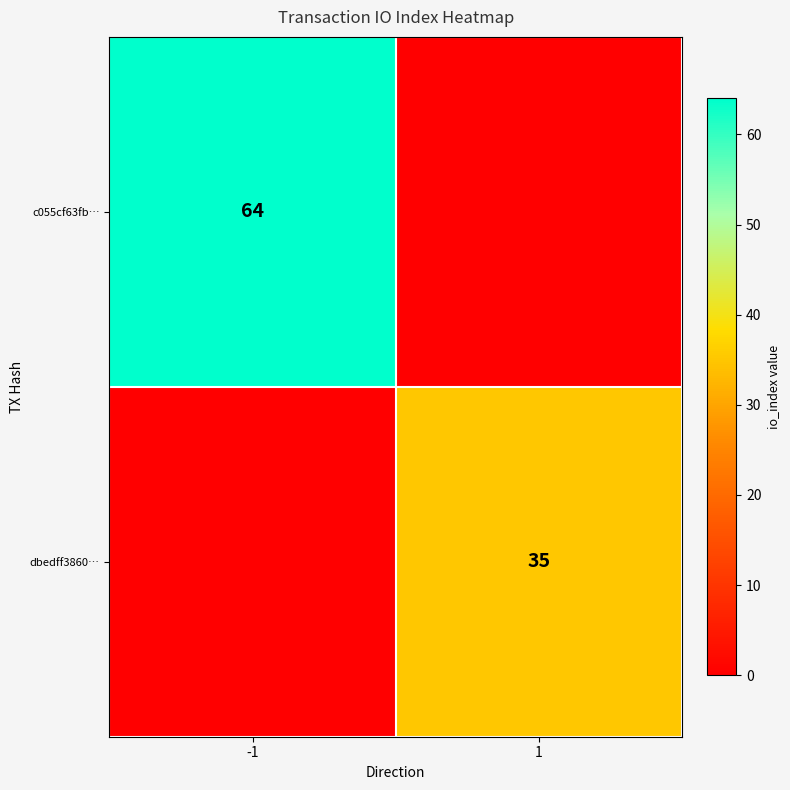

Is it true that dbedff3860… equals 35 at 1?

True